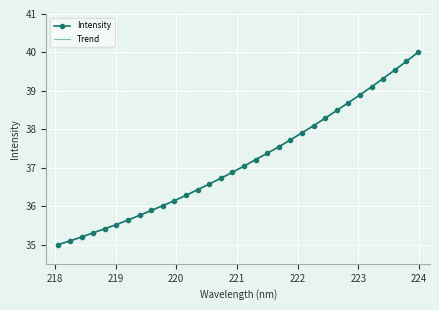

What is the change in value from 221.1174 to 222.4538?

+1.2